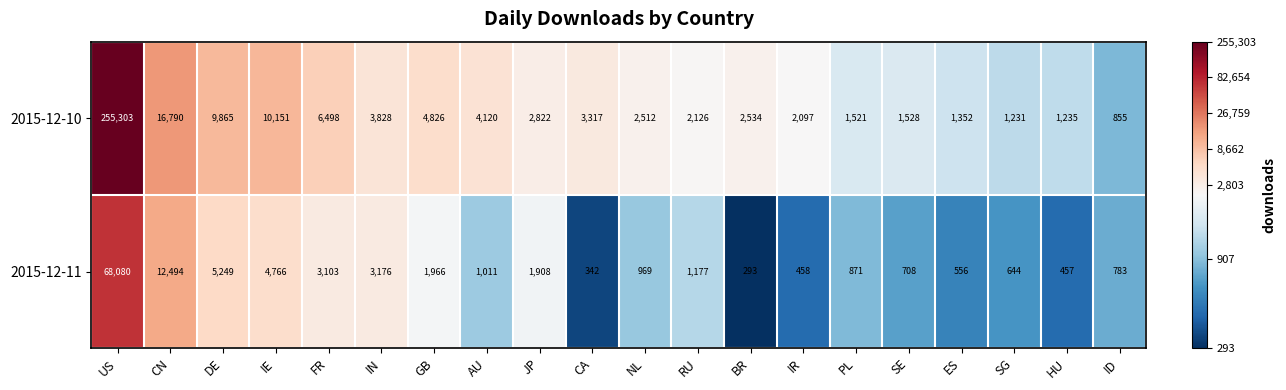

List the series in order of their overall mean, lowest first.

2015-12-11, 2015-12-10